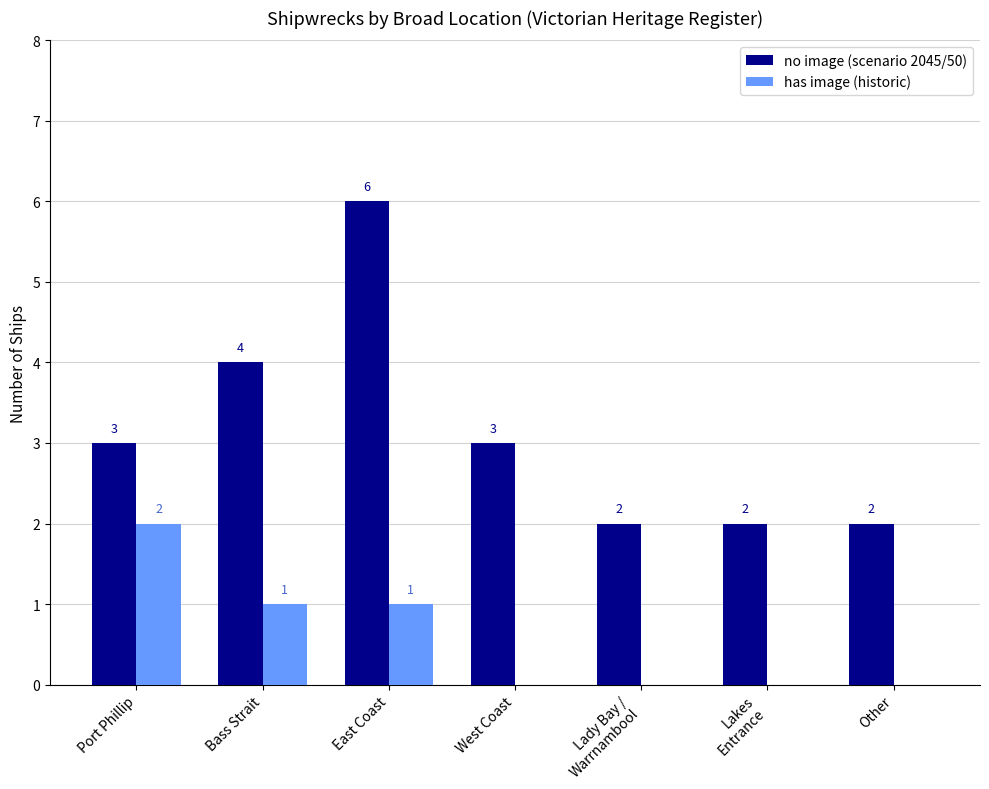

Reading left to right, transcribe all the data shown in this chart.

no image (scenario 2045/50): 3	4	6	3	2	2	2
has image (historic): 2	1	1	0	0	0	0